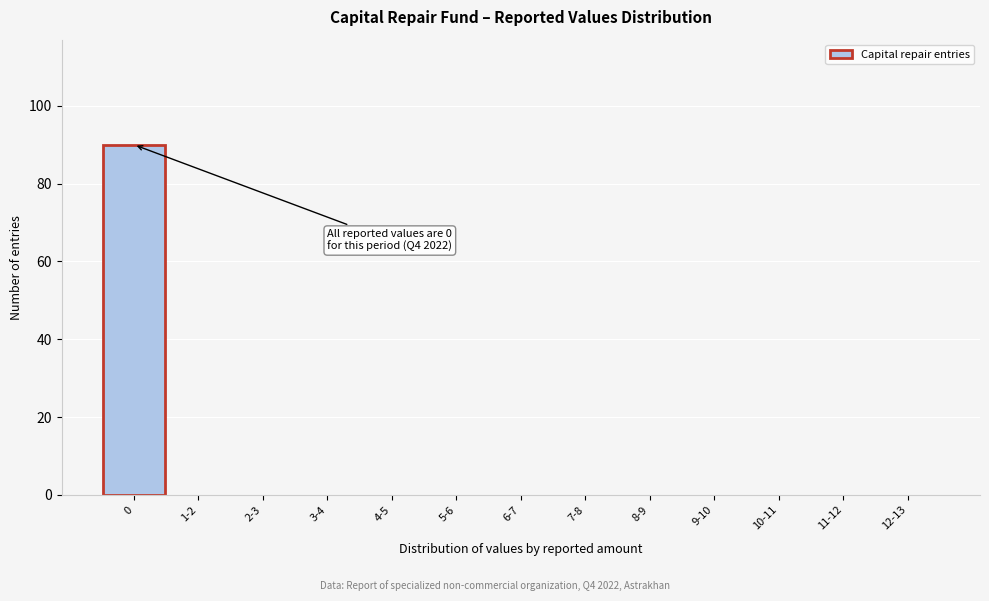

Reading left to right, what are all the values shown in this chart?

0=90	1-2=0	2-3=0	3-4=0	4-5=0	5-6=0	6-7=0	7-8=0	8-9=0	9-10=0	10-11=0	11-12=0	12-13=0